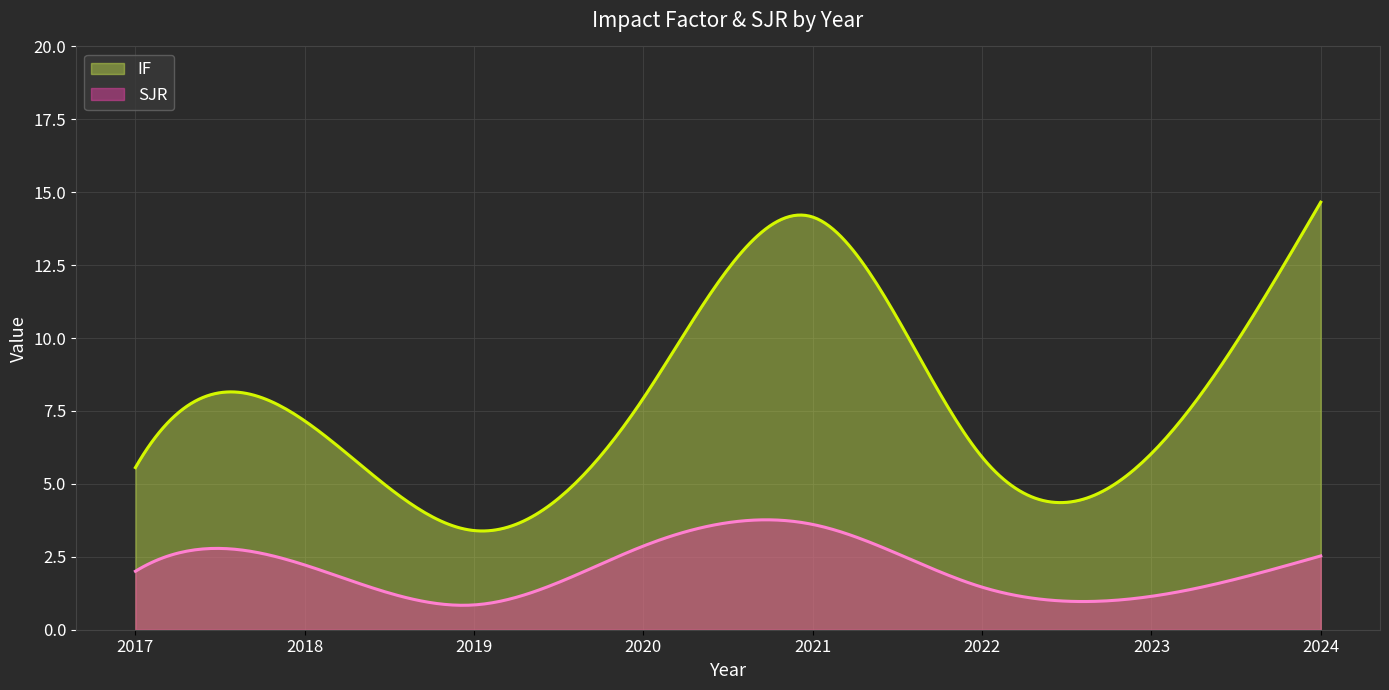

What is the difference between the maximum and minimum values in the SJR series?

2.9